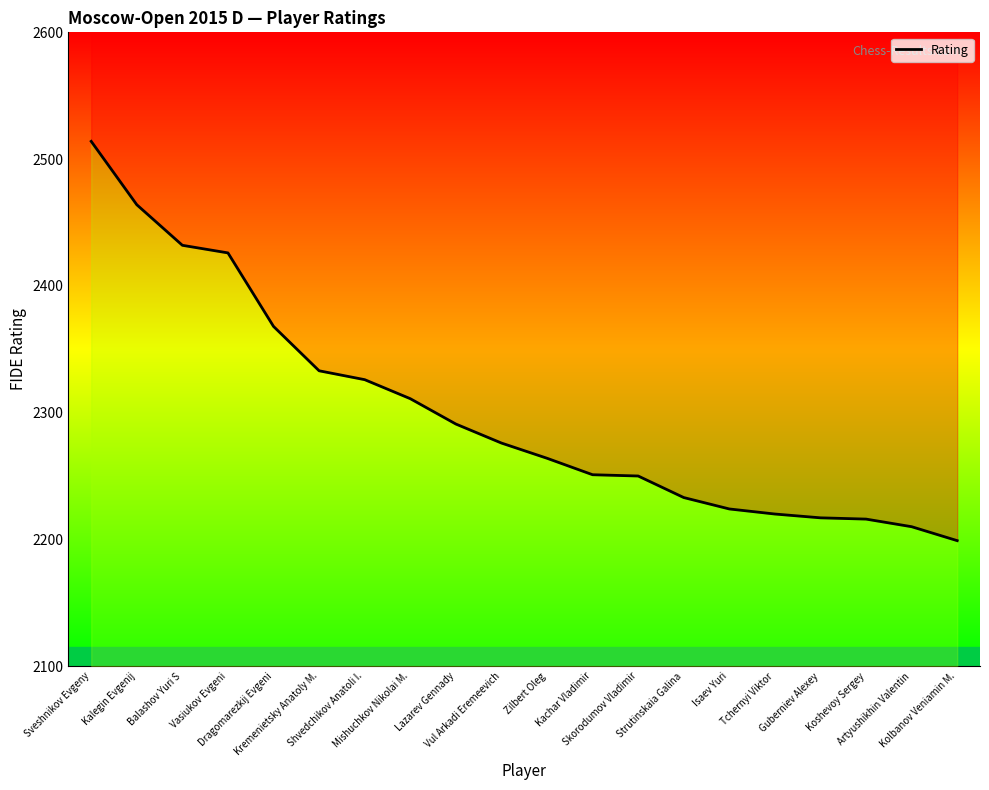

Does the chart display data point markers on the line(s)?

No